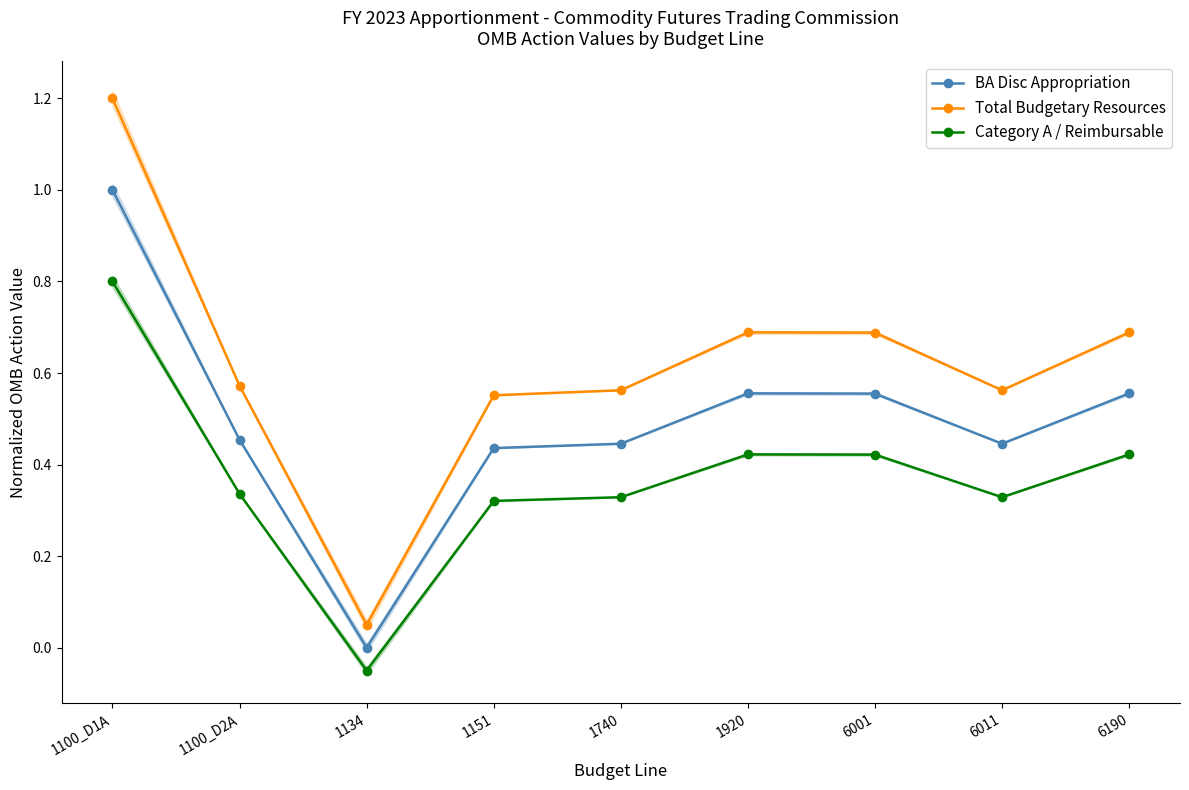

What is the value of the Total Budgetary Resources point at the 2nd from the left?

0.6